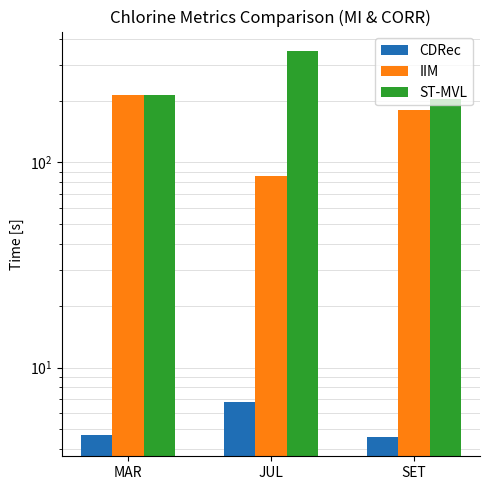

What is the spread (max minus min) of values at JUL?

342.9